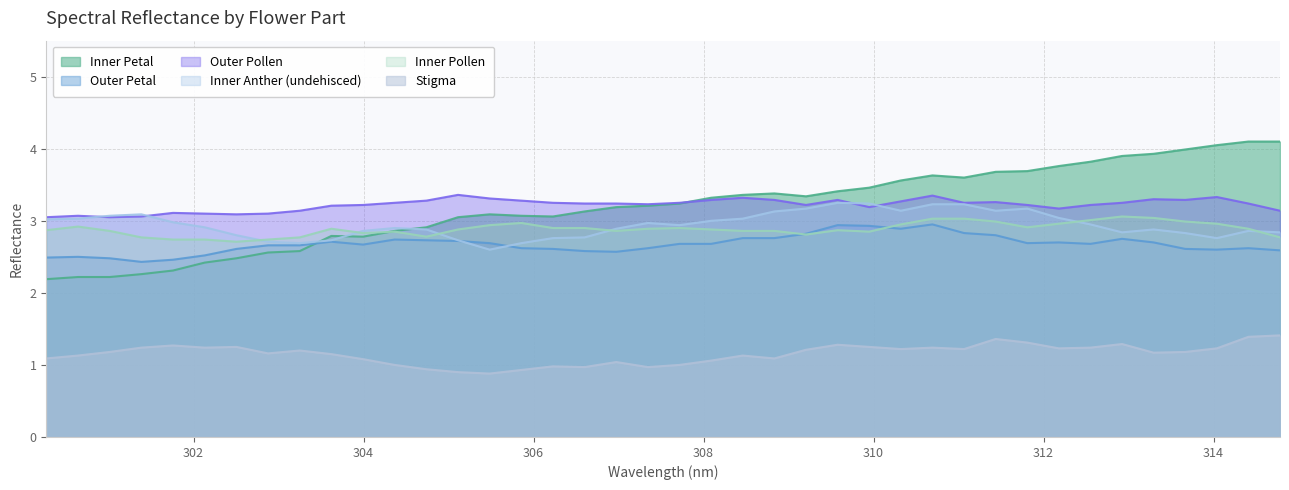

What is the value of the Inner Petal point at the 4th from the left?

2.3